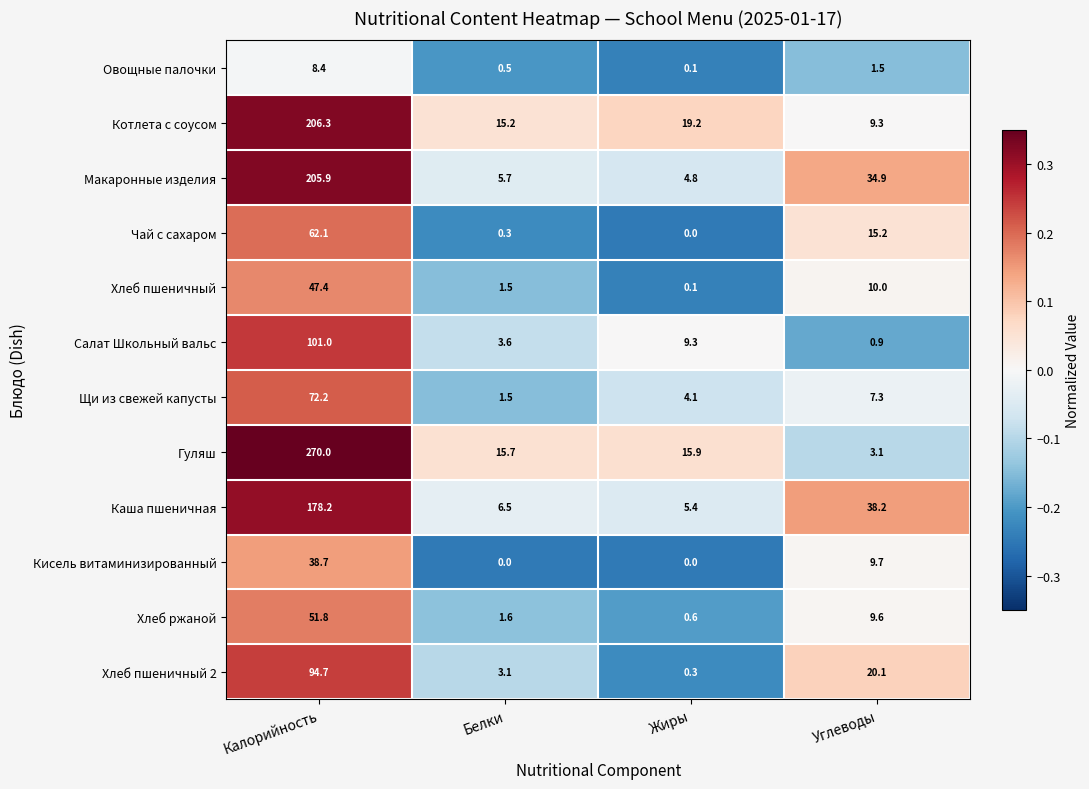

What is the difference between the second highest and minimum values in the Гуляш series?

12.8